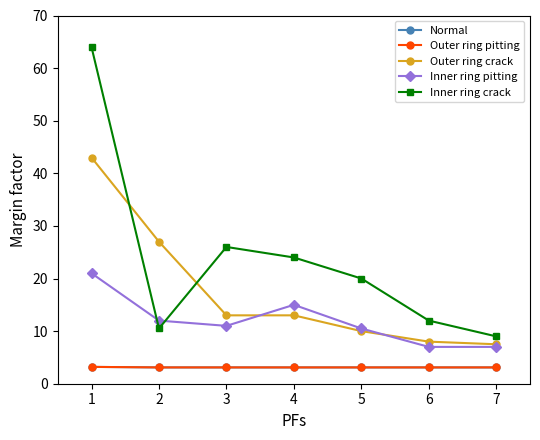

Is this an area chart (filled region under the line)?

No